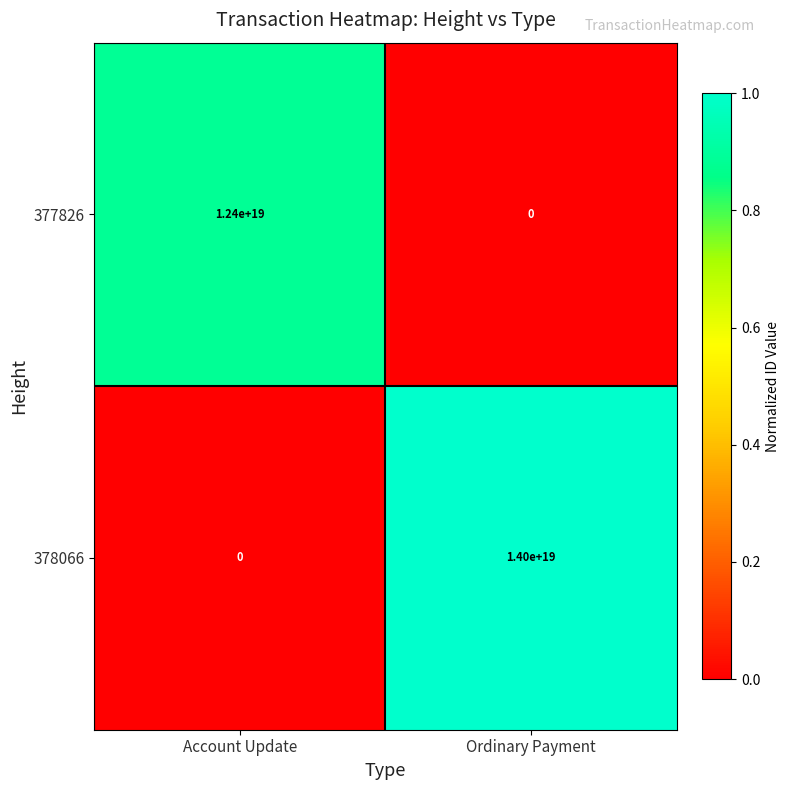

At which category is the sum across all series the highest?

Ordinary Payment